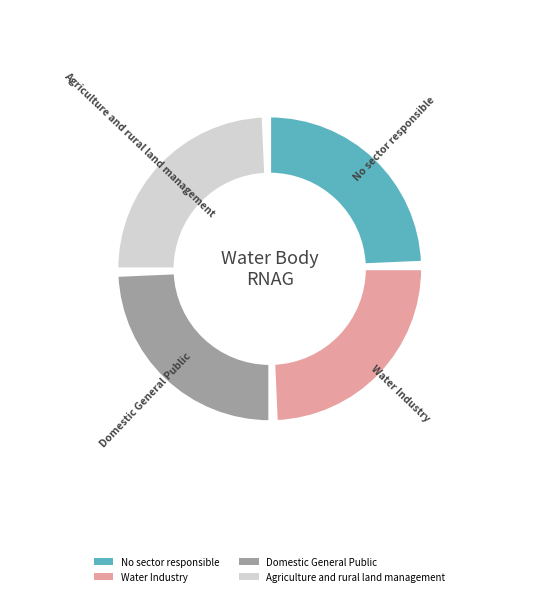

To the nearest percent, what portion does No sector responsible represent?

25%